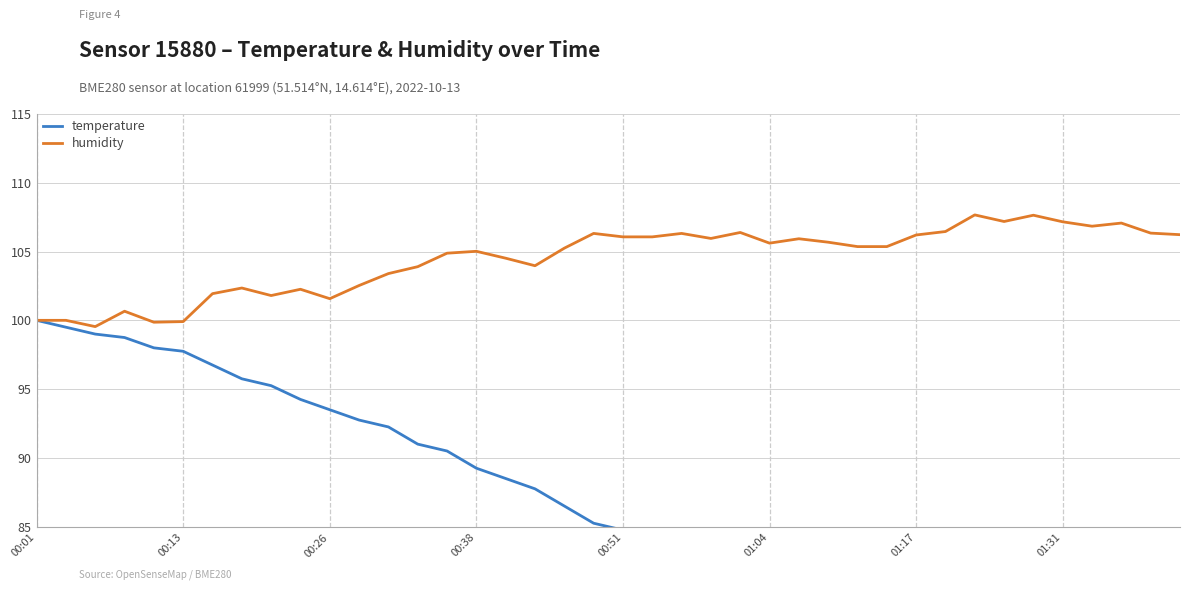

What is the lowest value of the humidity series?

99.5